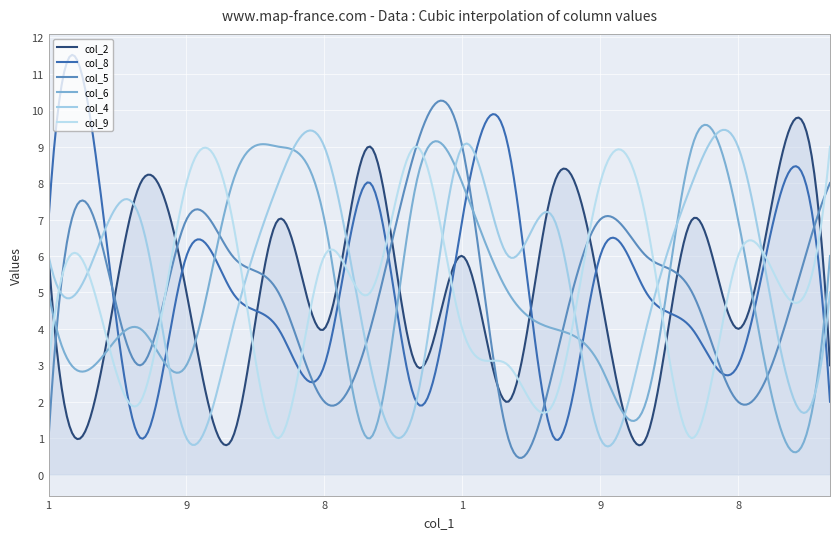

What is the average value of the col_2 series?

5.1